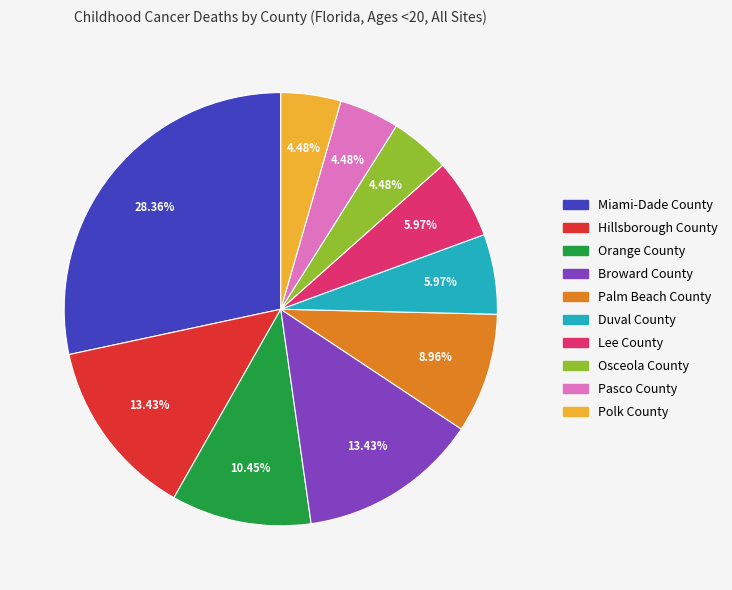

How many segments does this pie chart have?

10